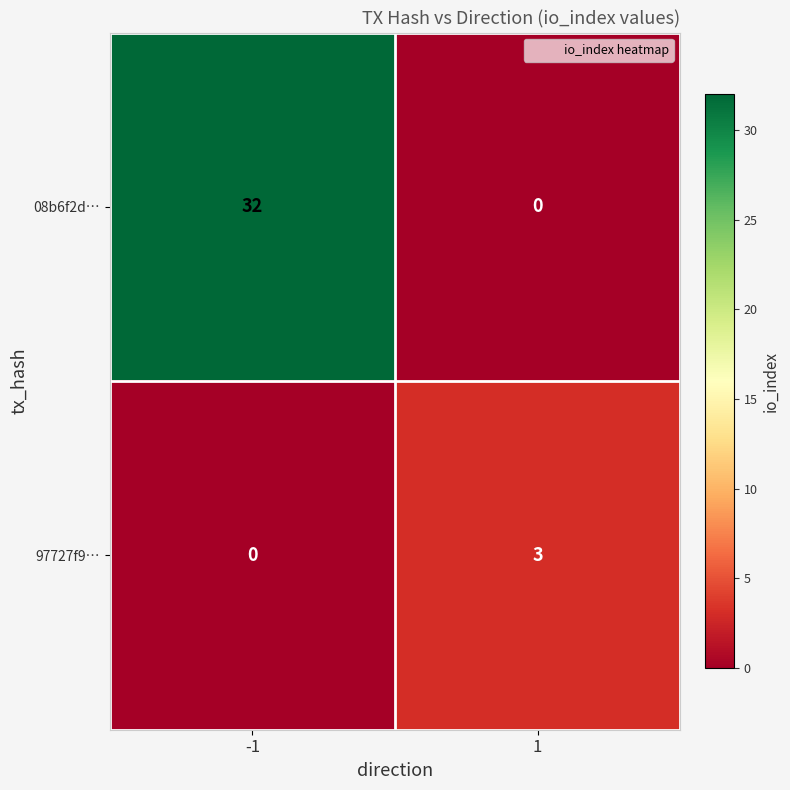

Reading left to right, transcribe all the data shown in this chart.

08b6f2d…: 32	0
97727f9…: 0	3